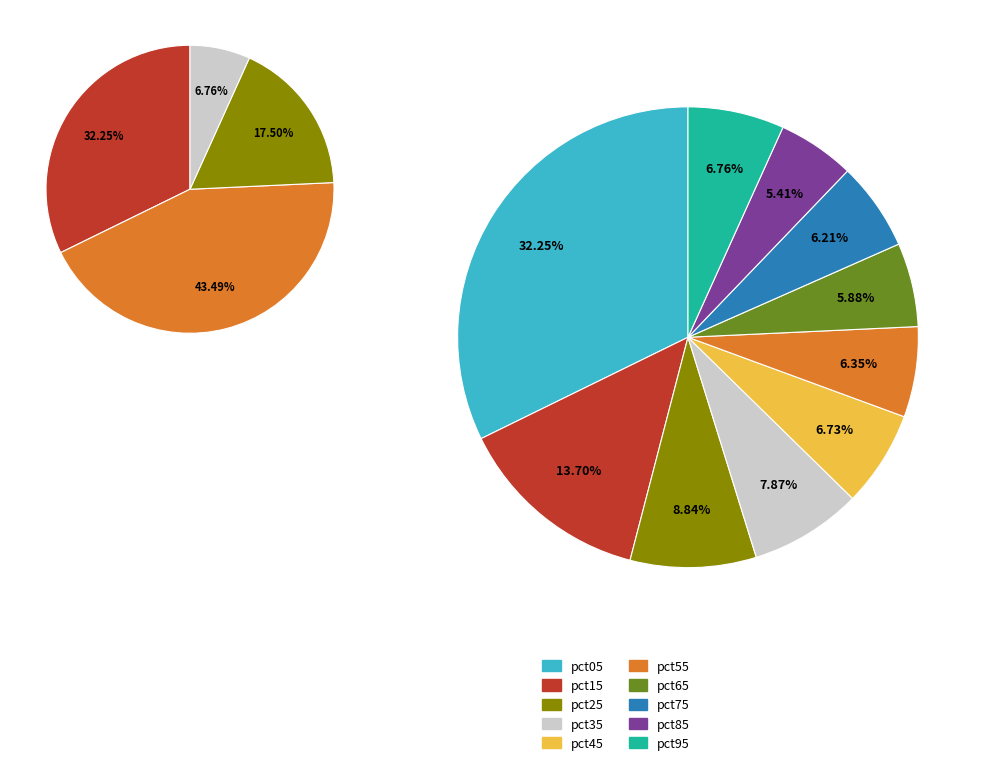

Do pct45 and pct25 together represent more than half of the pie?

No